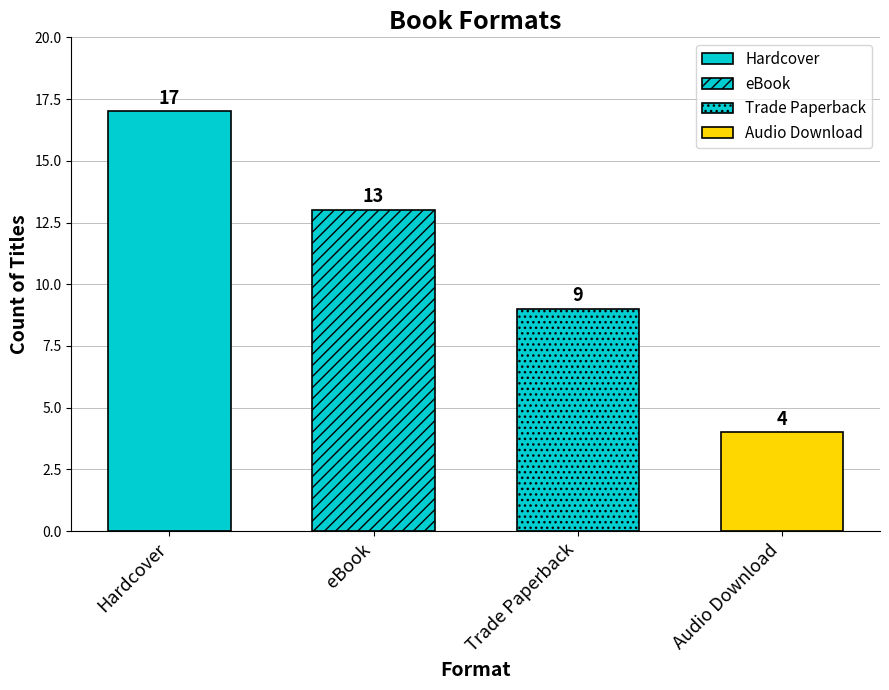

Rank the categories by value from highest to lowest.

Hardcover, eBook, Trade Paperback, Audio Download